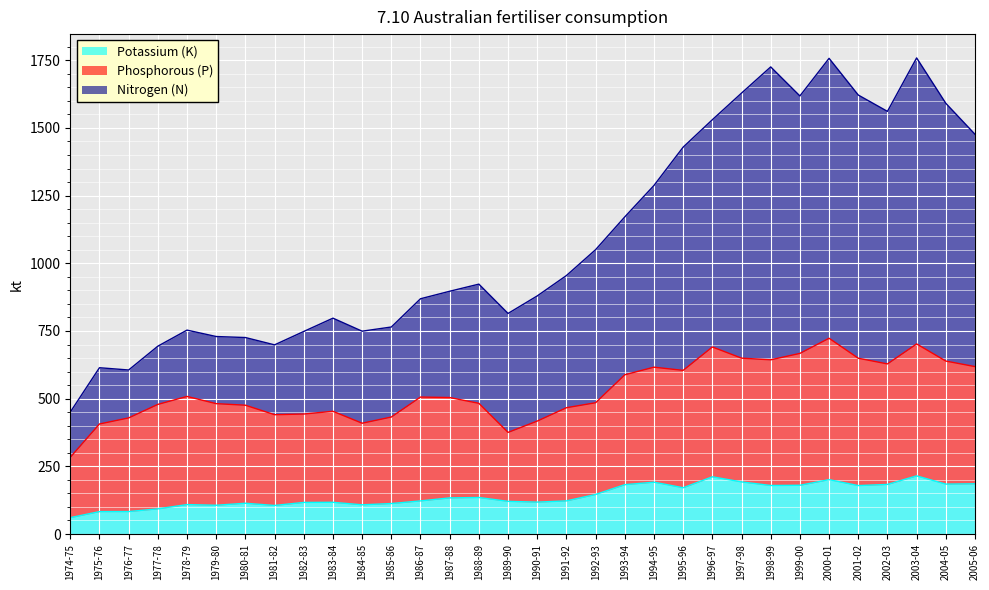

Between 1990-91 and 1996-97, which series saw the biggest shift?

Nitrogen (N)